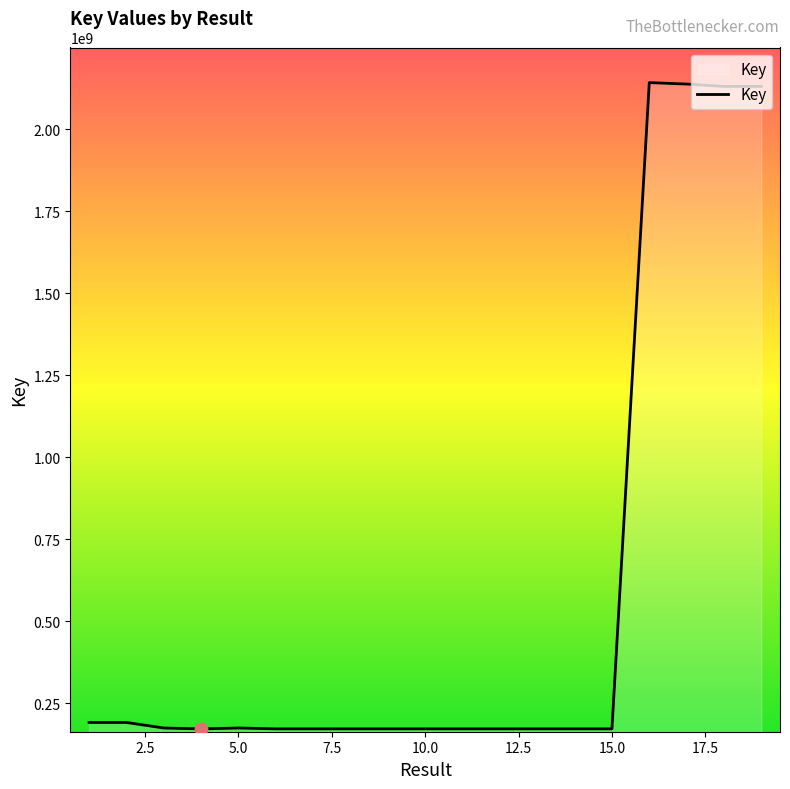

What is the minimum value shown in the chart?

171597692